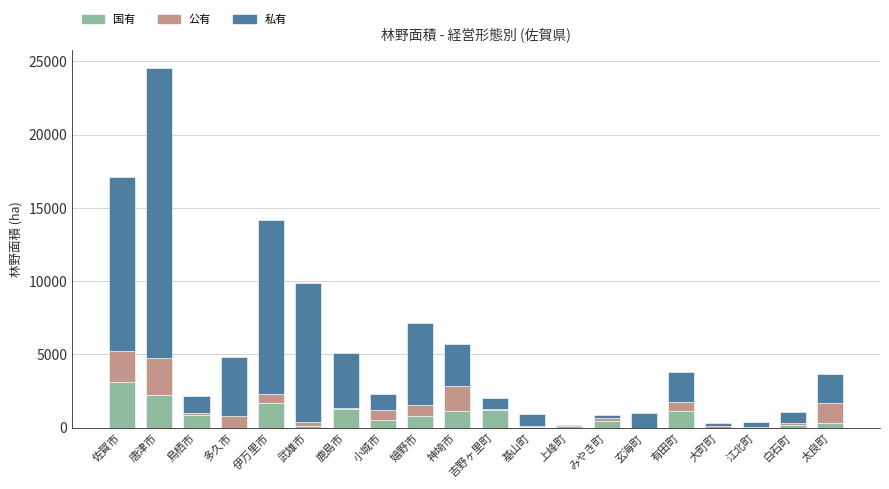

What is the total value across all series at 伊万里市?

14167